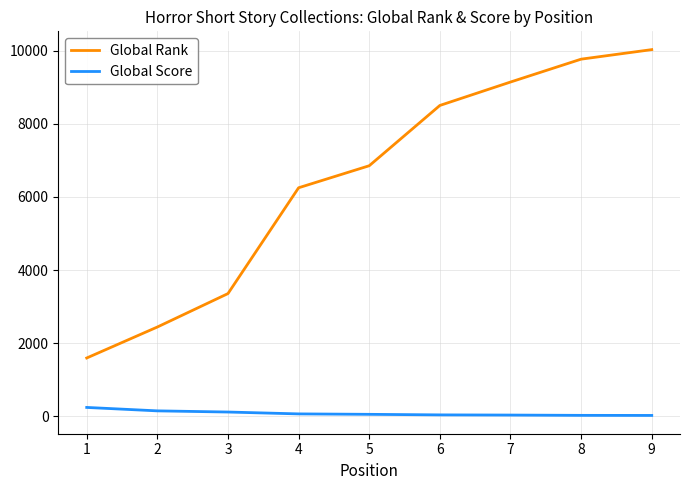

List the series in order of their overall mean, highest first.

Global Rank, Global Score